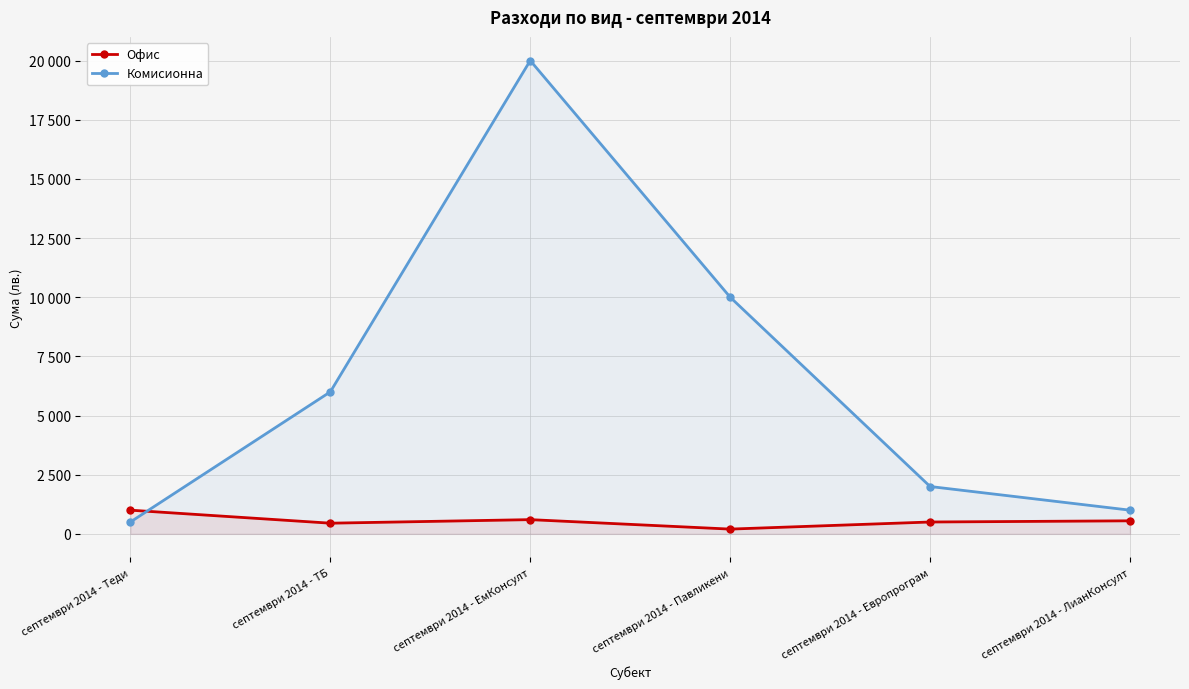

True or false: Офис has more than 1 interior local peaks.

False